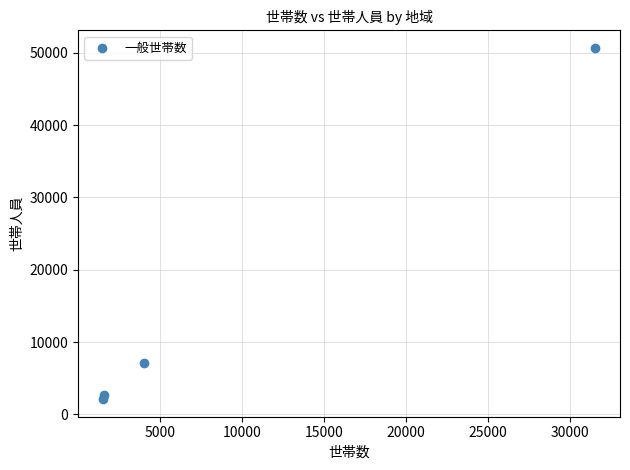

What Y value in the scatter plot is closest to 26385?

7064